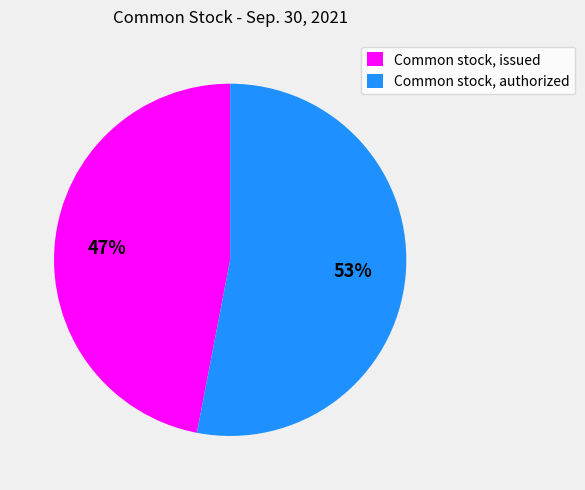

Combined, do Common stock, authorized and Common stock, issued account for over 50%?

Yes